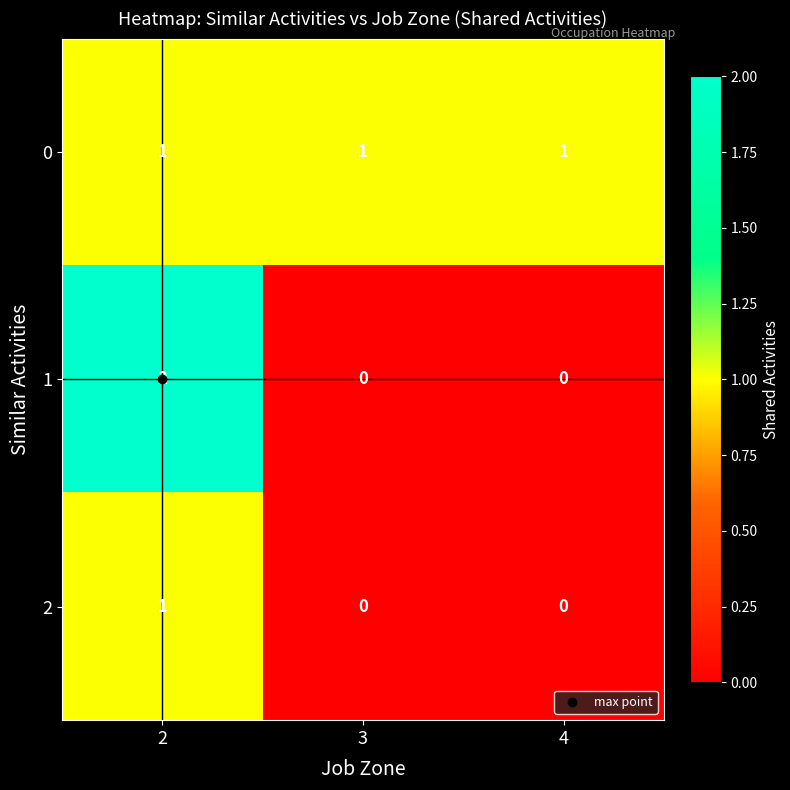

The 1 series shows 1 at 3. True or false?

False